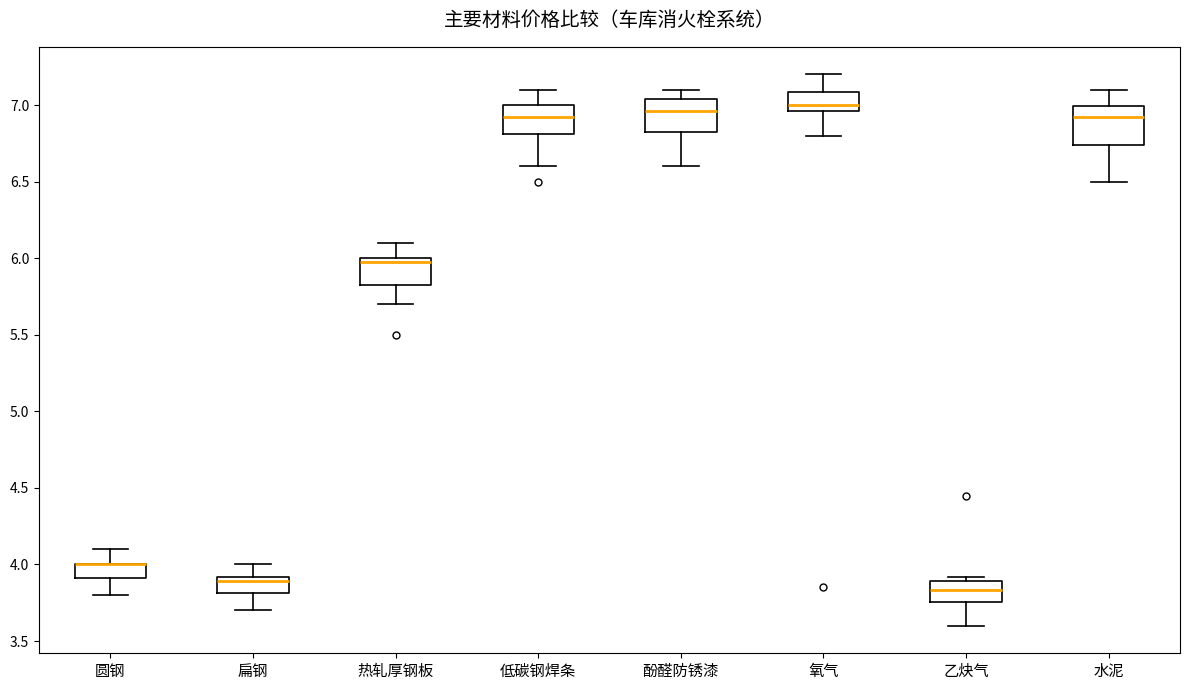

Reading left to right, read every box against the y-axis: the position of its median line, the range the box covers, and the ends of its whiskers. The values are not printed on the chart, so give them approximately, as read against the axis.

圆钢: median 4.00 (drawn on the box's upper edge), box 3.90 to 4.00, whiskers 3.80 to 4.10
扁钢: median 3.90 (just below the box's upper edge), box 3.80 to 3.90, whiskers 3.70 to 4.00
热轧厚钢板: median 6.00 (just below the box's upper edge), box 5.85 to 6.00, whiskers 5.70 to 6.10
低碳钢焊条: median 6.95, box 6.80 to 7.00, whiskers 6.60 to 7.10
酚醛防锈漆: median 6.95, box 6.85 to 7.05, whiskers 6.60 to 7.10
氧气: median 7.00, box 6.95 to 7.10, whiskers 6.80 to 7.20
乙炔气: median 3.85, box 3.75 to 3.90, whiskers 3.60 to 3.90 (just above the box's upper edge)
水泥: median 6.95, box 6.75 to 7.00, whiskers 6.50 to 7.10